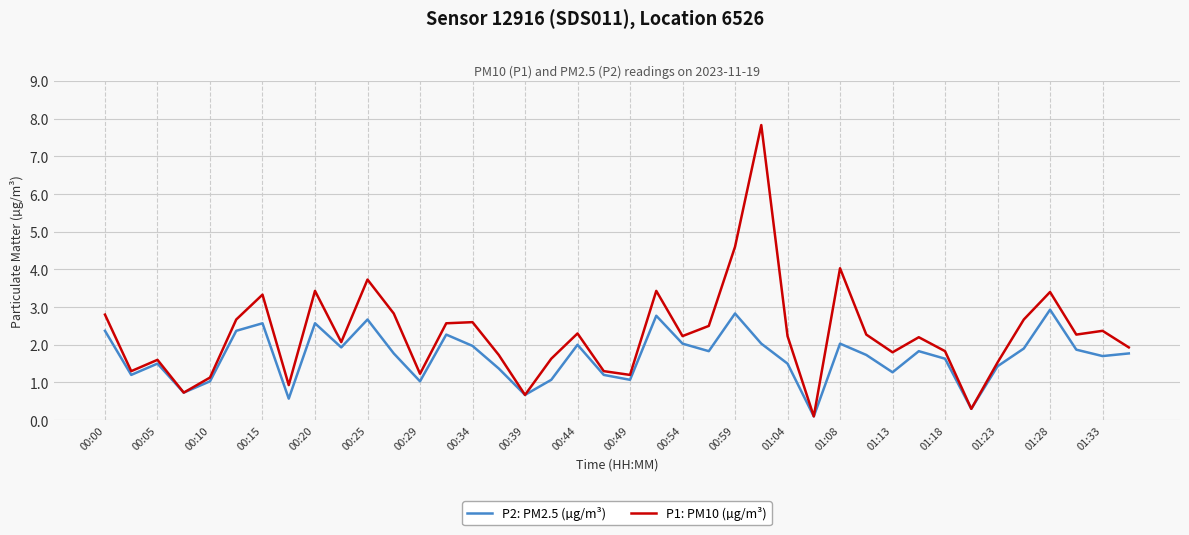

What is the maximum value shown in the chart?

7.8